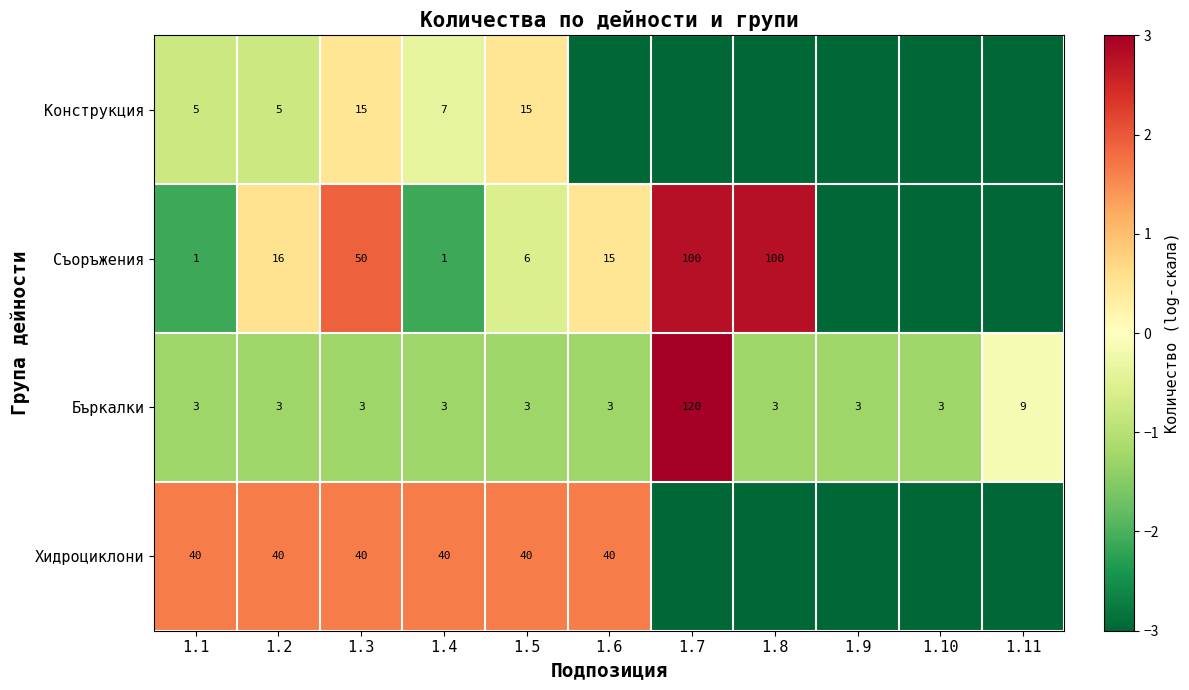

What is the minimum value shown in the chart?

-3.0